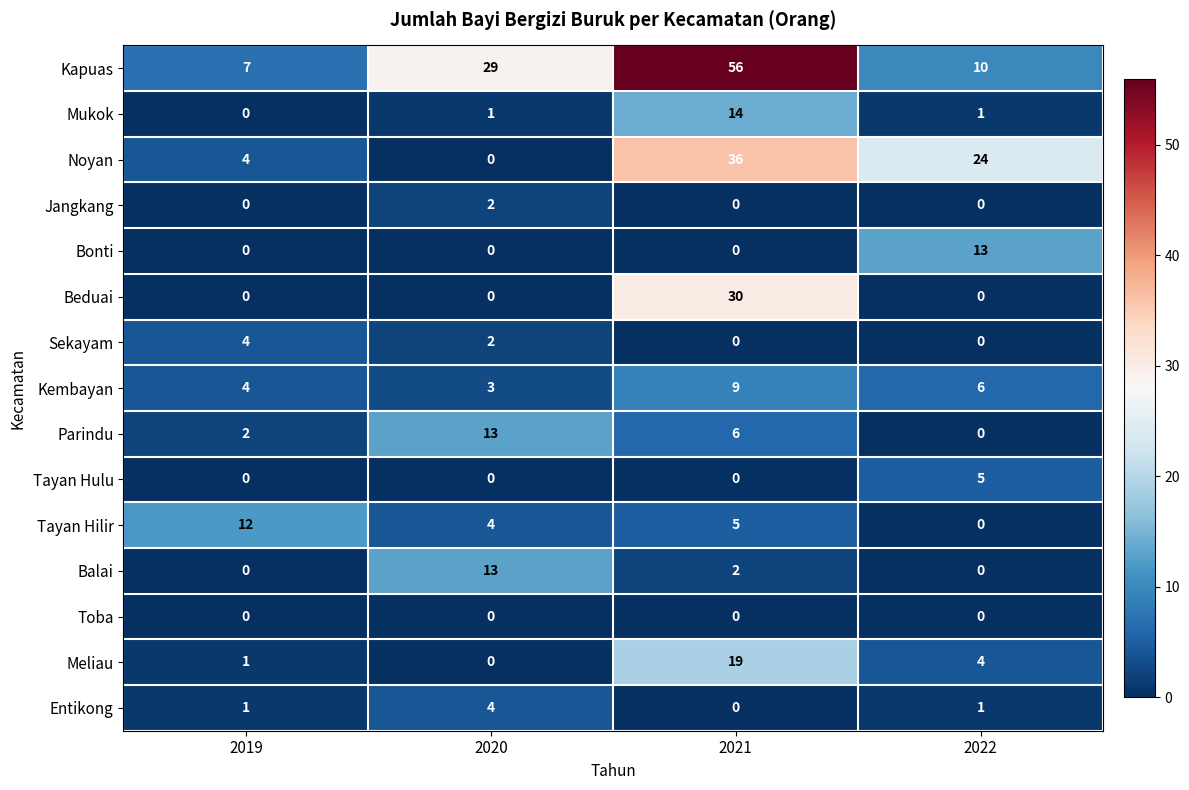

Count the Kembayan values in the range 4 to 9.

3